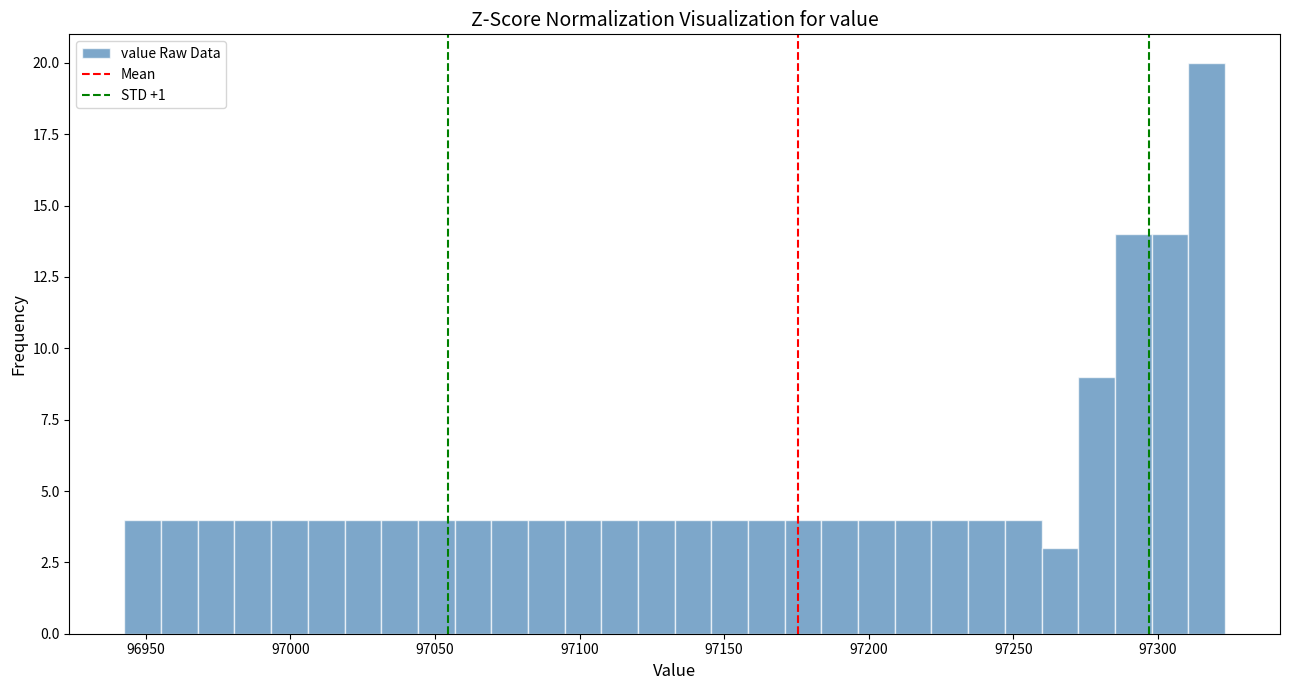

Around what value on the x-axis is the tallest bar? Give the approximate position of its centre, as read against the axis.

97315